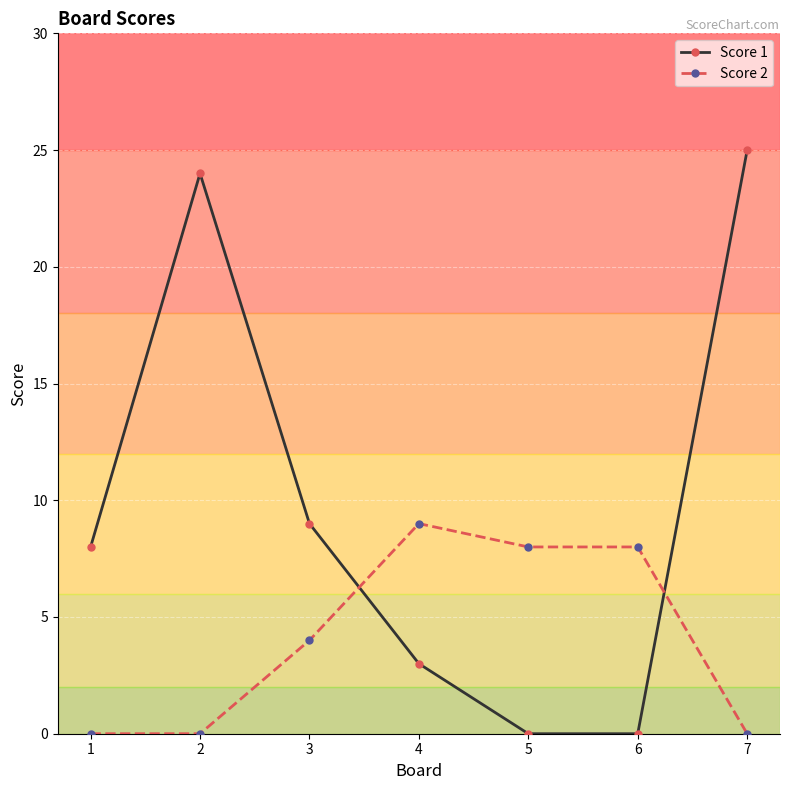

Where do Score 1 and Score 2 first cross each other?

3 and 4